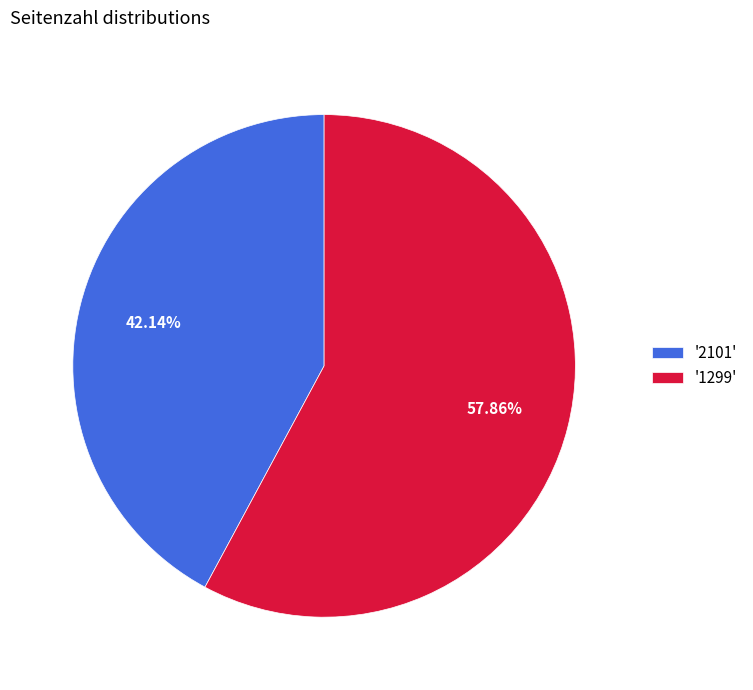

Do '2101' and '1299' together represent more than half of the pie?

Yes